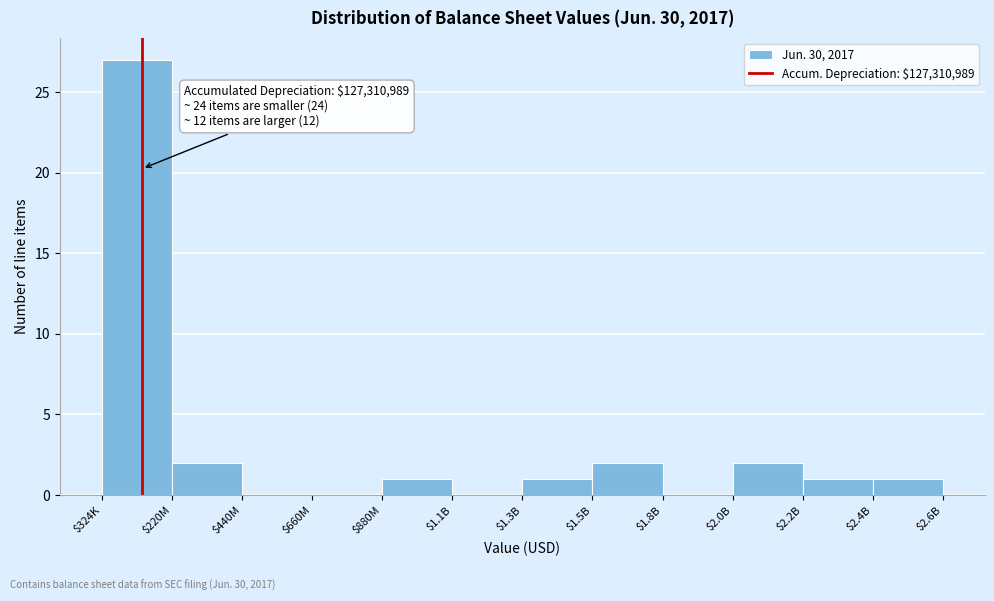

True or false: the data shows 2 at $1.3B.

False